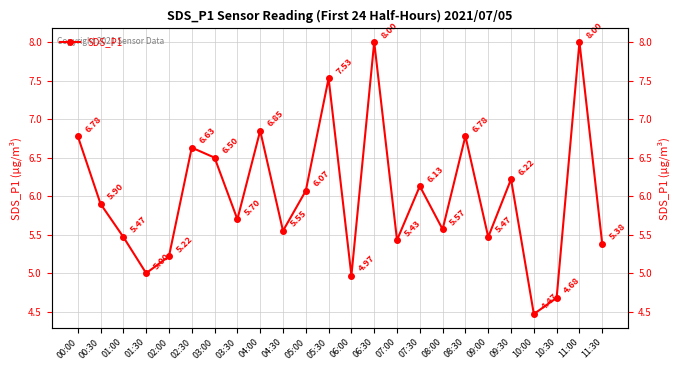

What is the greatest value displayed?

8.0